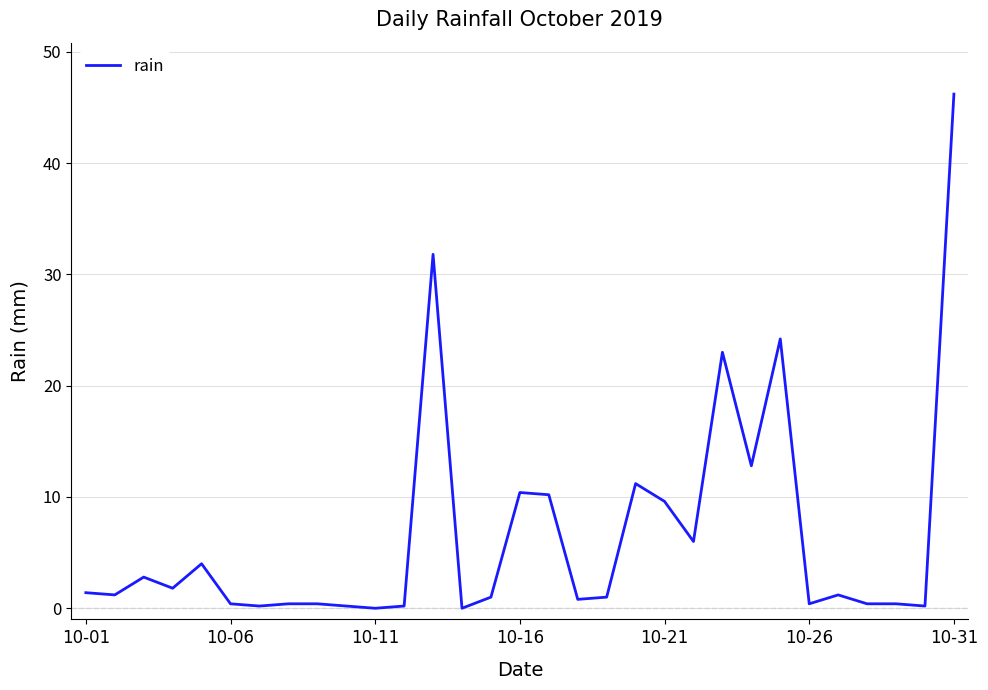

What is the maximum value shown in the chart?

46.2